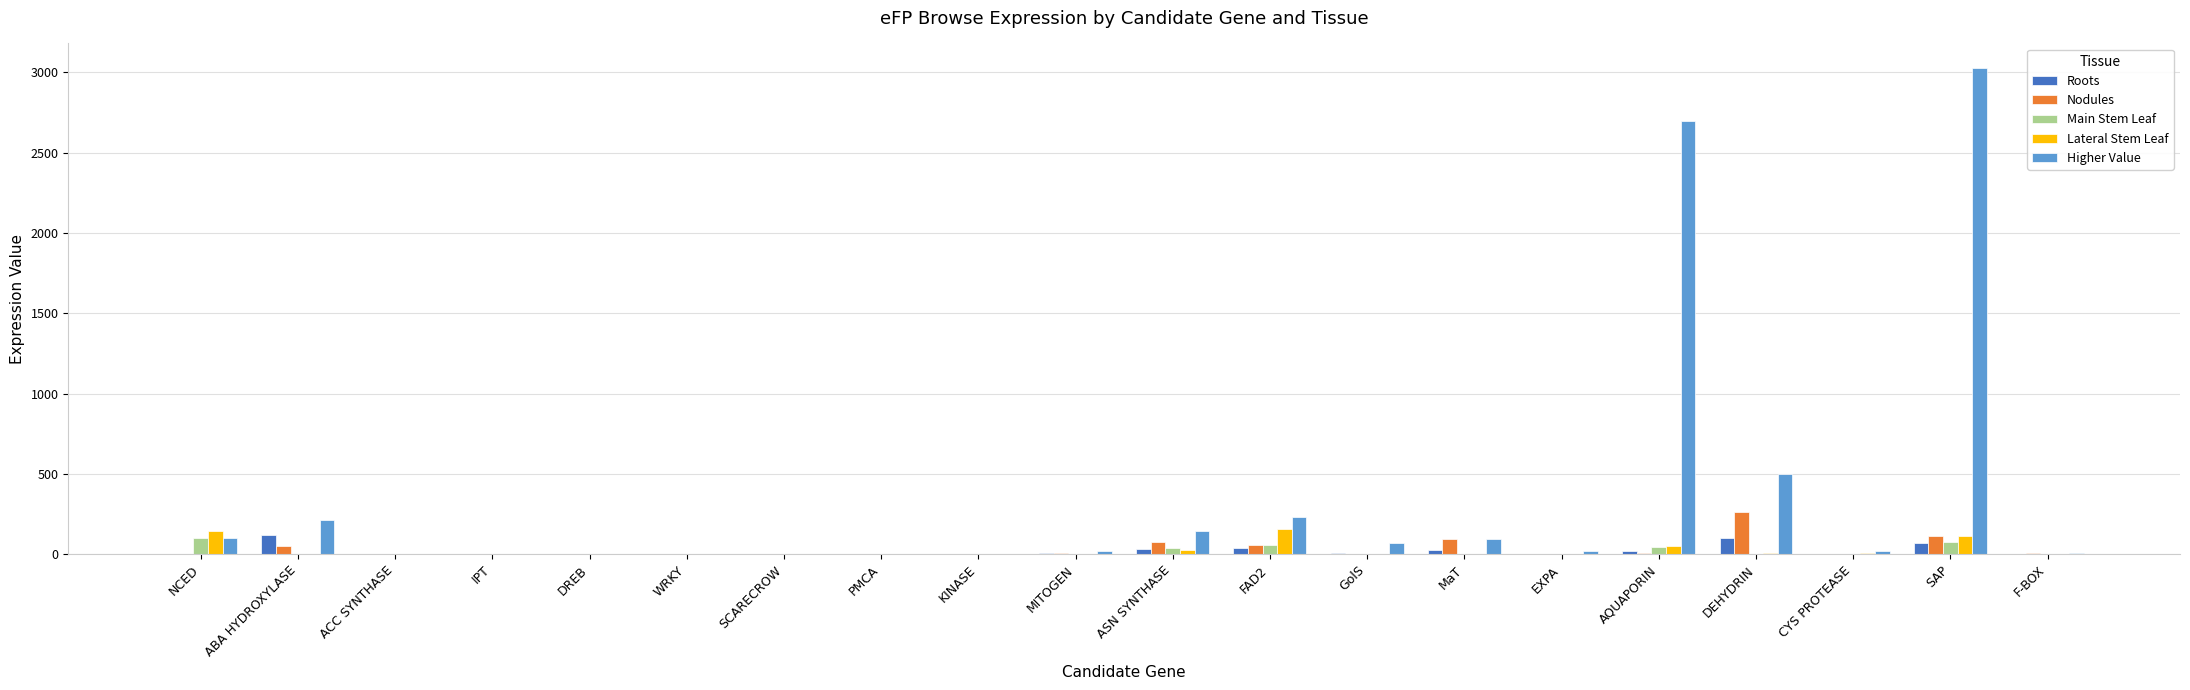

What is the highest value of the Lateral Stem Leaf series?

158.3